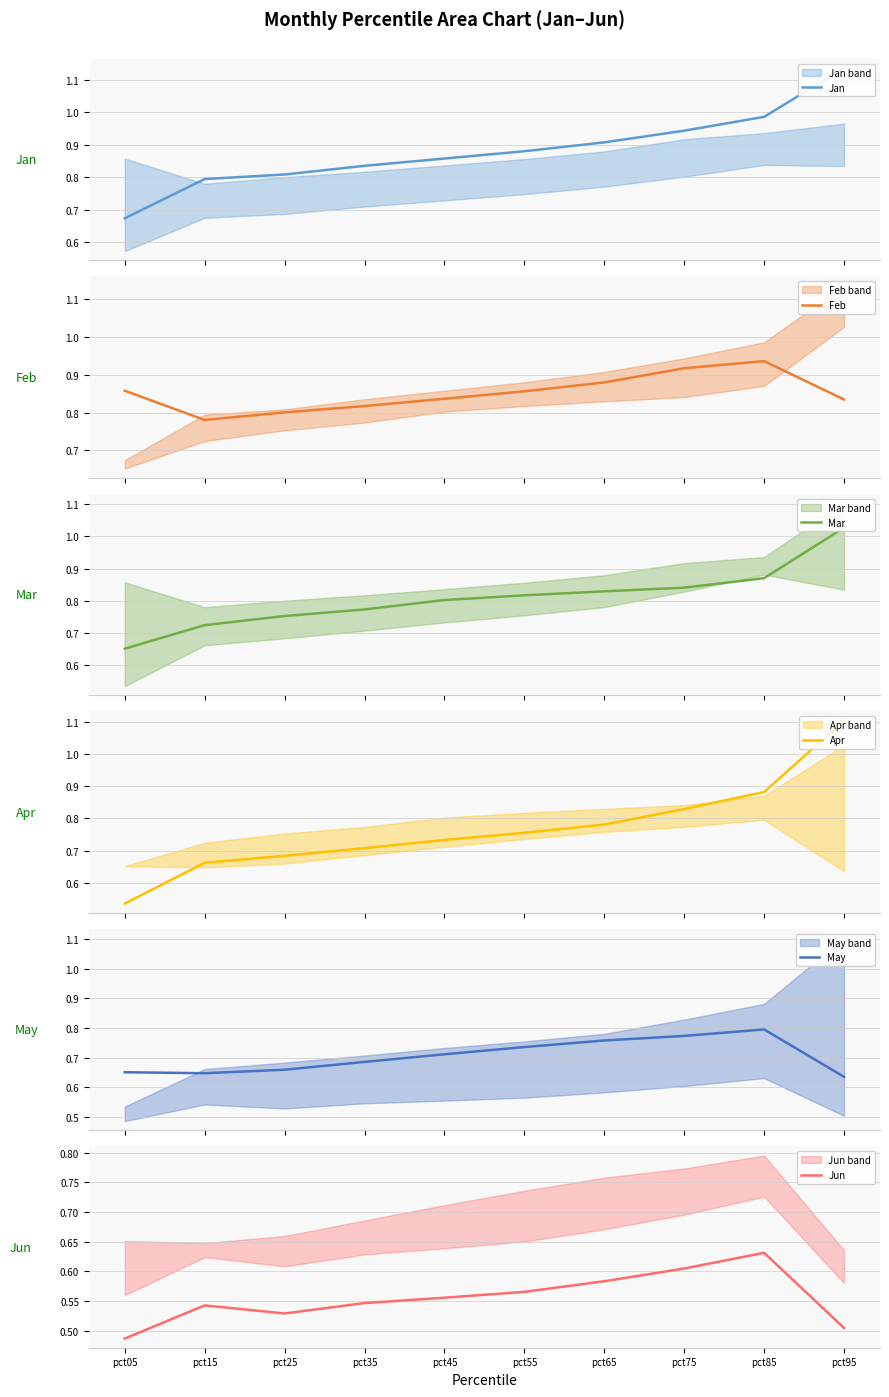

What are all the series names shown in the legend?

Jan, Feb, Mar, Apr, May, Jun